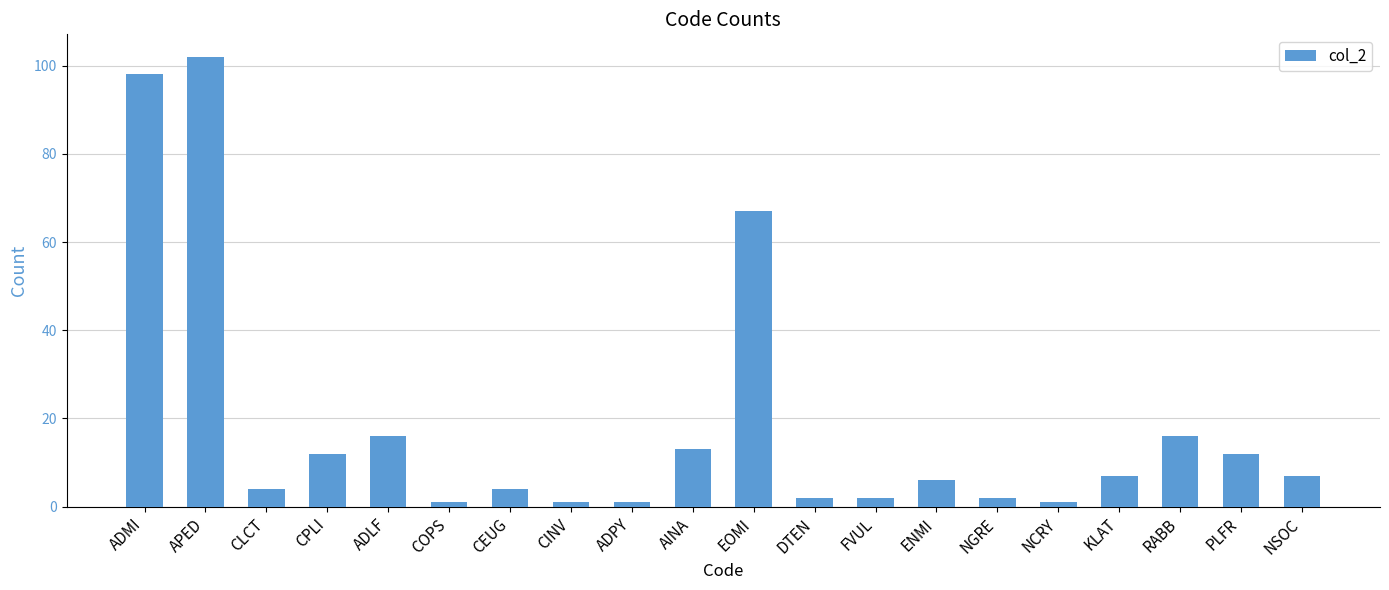

What is the sum of all values?

374